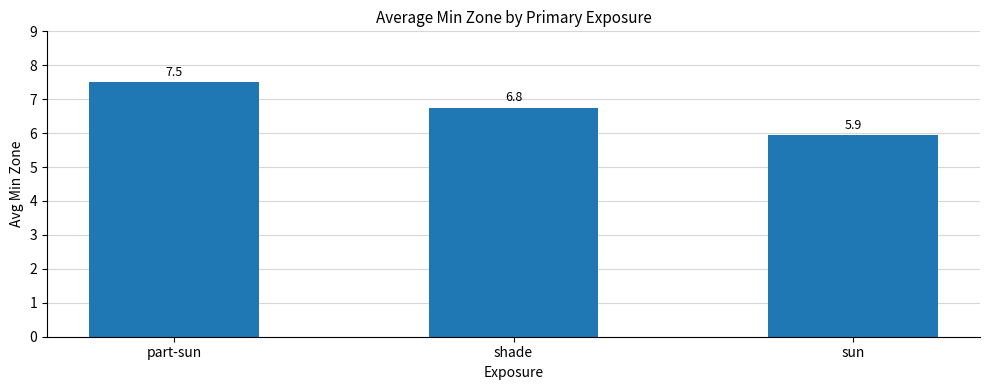

What is the value of the 2nd bar from the left?

6.8